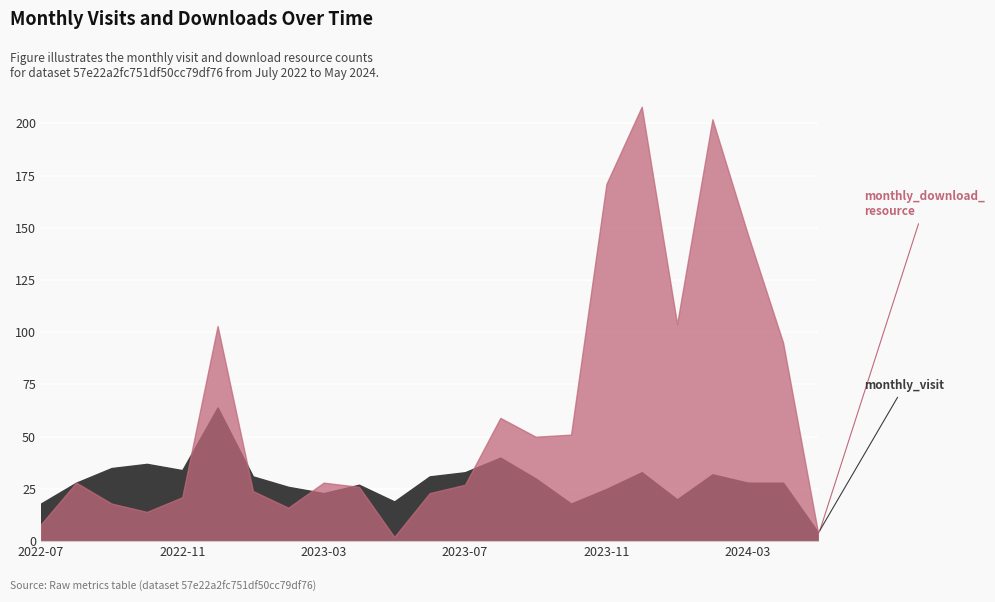

Is it true that monthly_download_resource equals 5 at 2022-07?

False